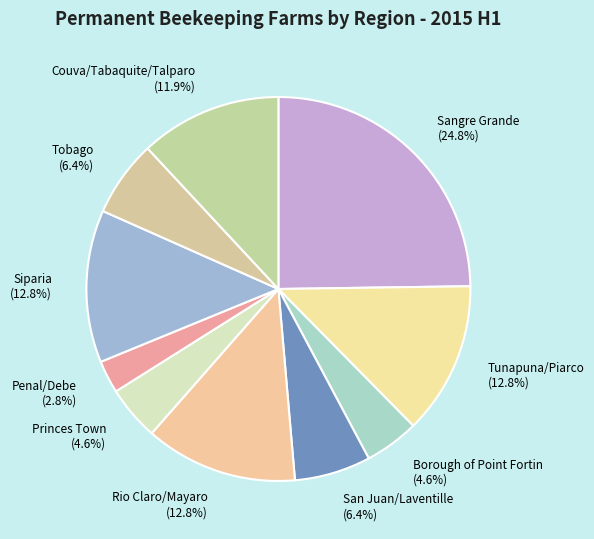

The Penal/Debe slice represents 15% of the pie. True or false?

False